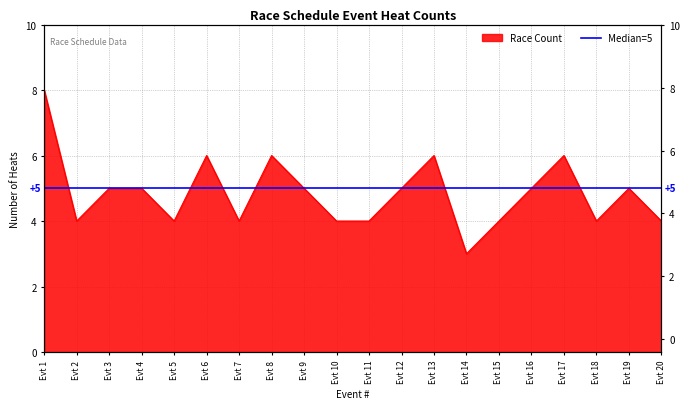

What is the difference between the values at Evt 4 and Evt 6?

1